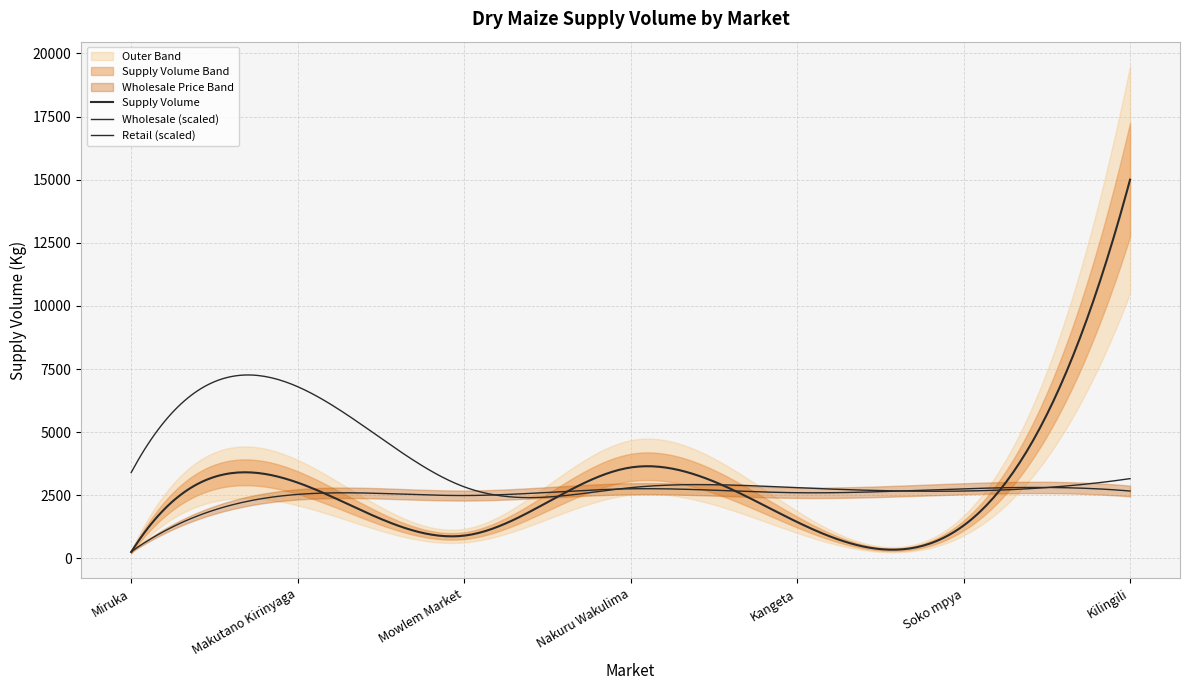

What is the label of the 1st point from the left?

Miruka